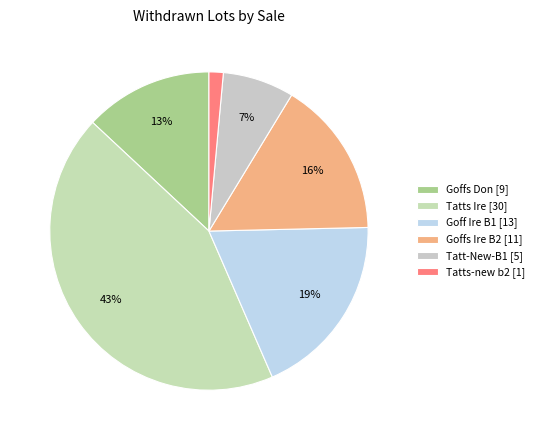

Does Goffs Don account for over 50% of the chart?

No